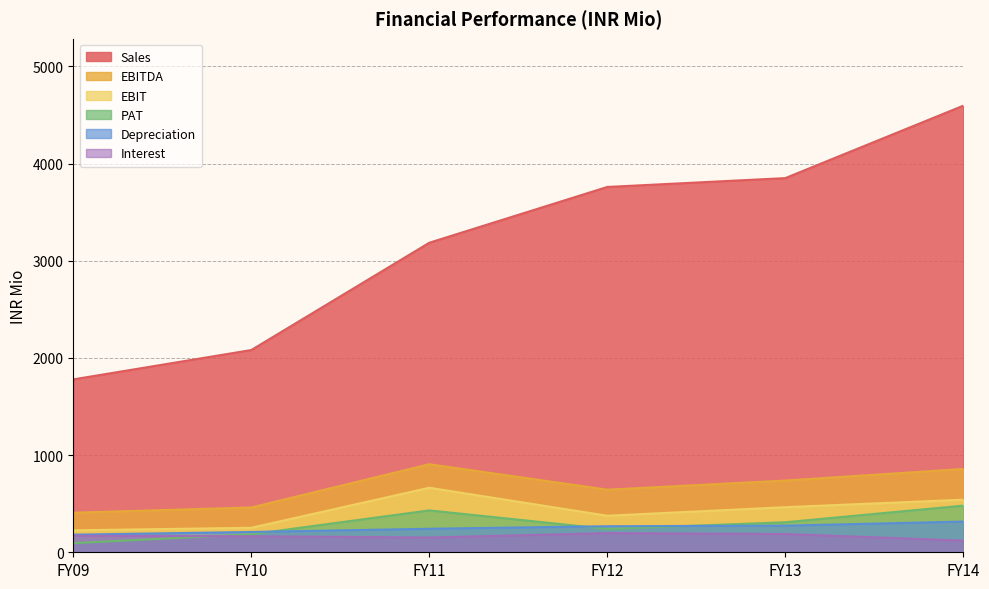

How many data points in Depreciation are less than 268?

3